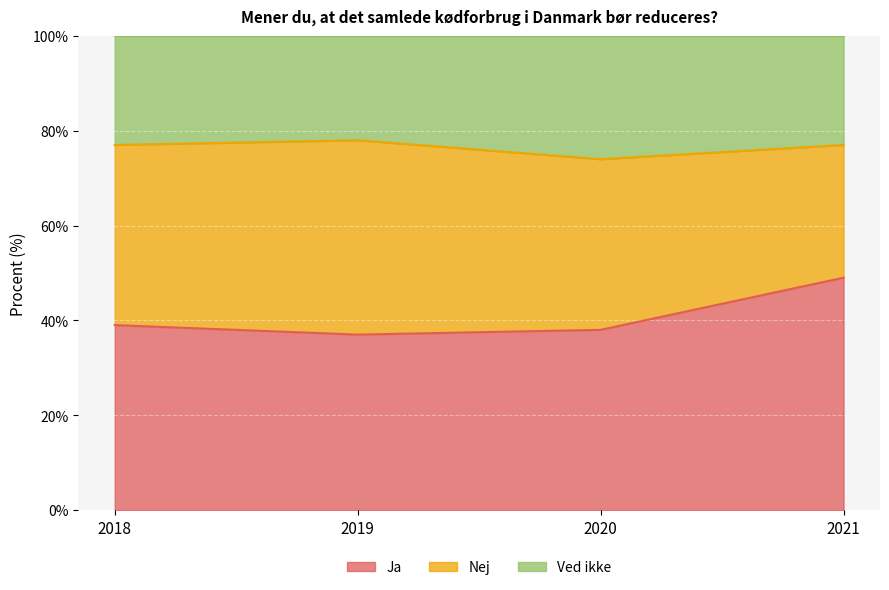

What is the total value across all series at 2019?

100